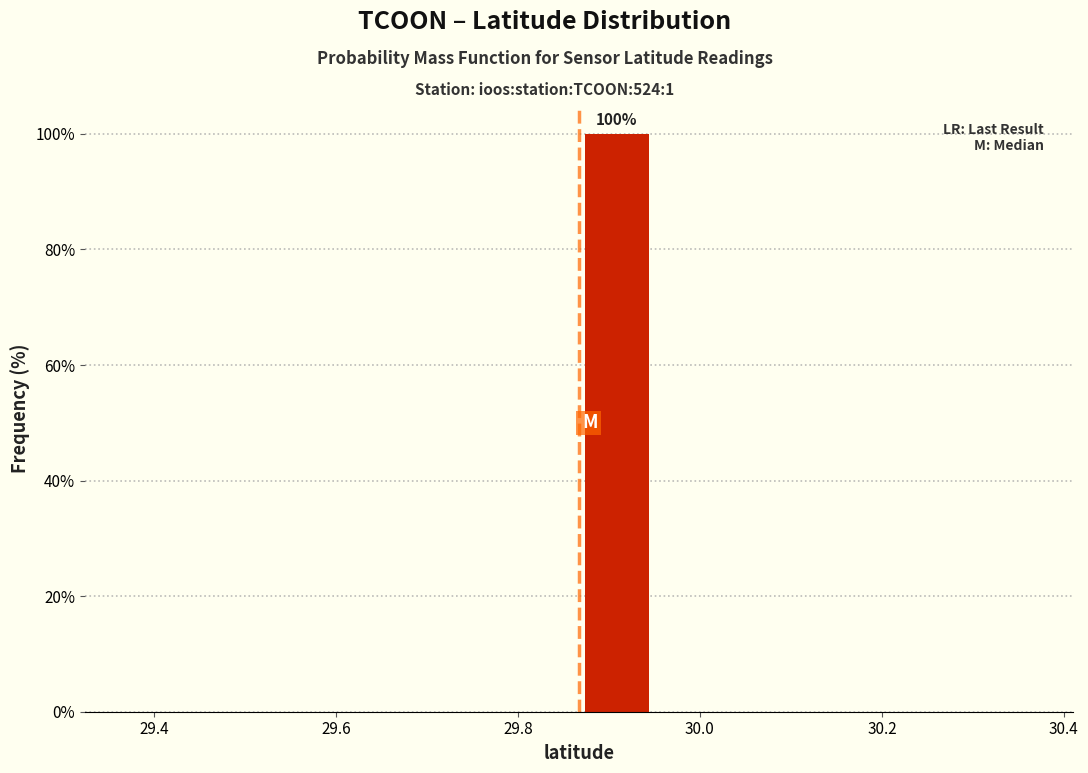

Over which range of the x-axis is the bar tallest?

29.86 to 29.96